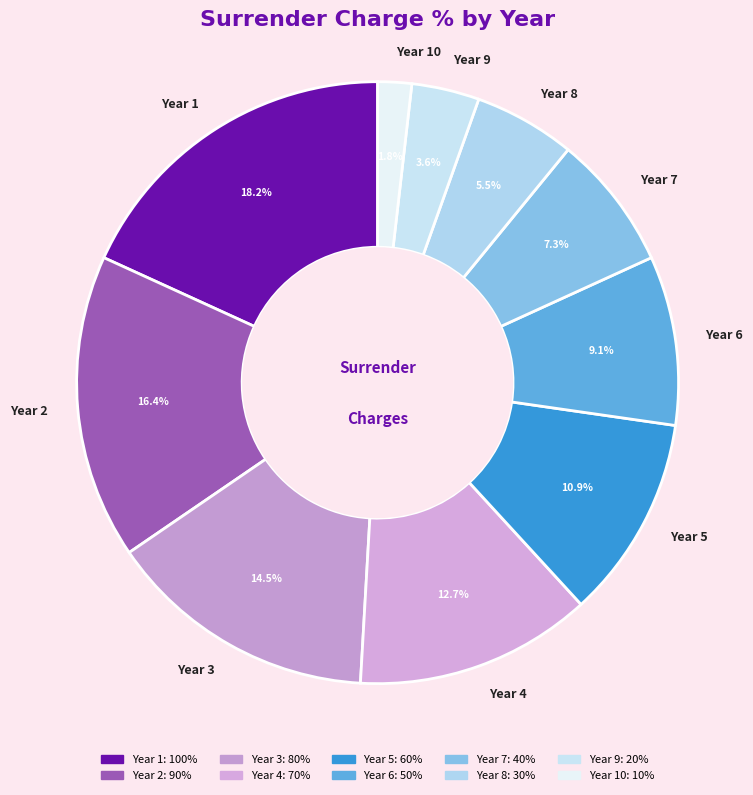

The Year 7 slice represents 13% of the pie. True or false?

False